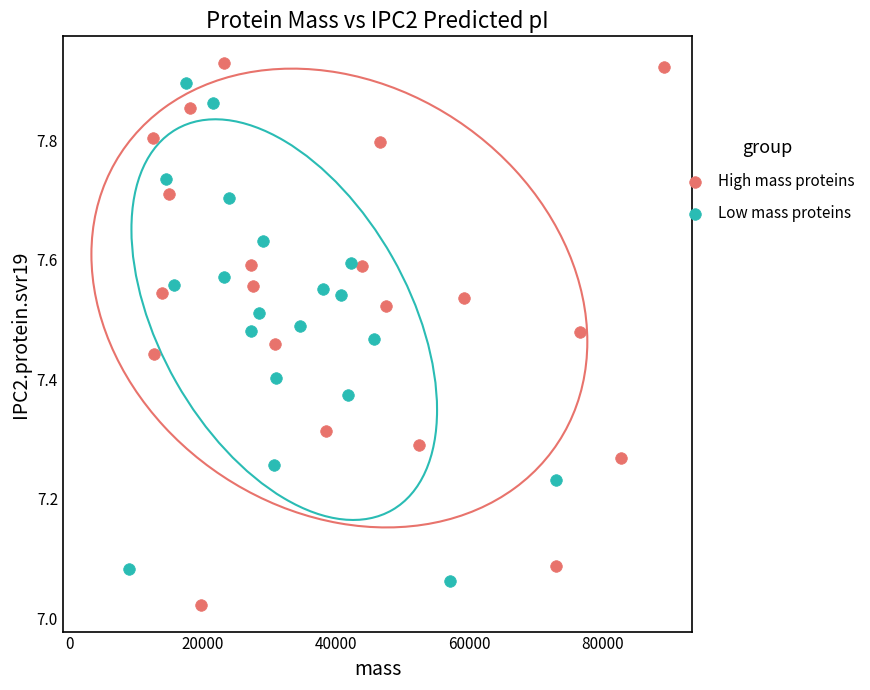

Which series has the widest spread of Y values?

High mass proteins